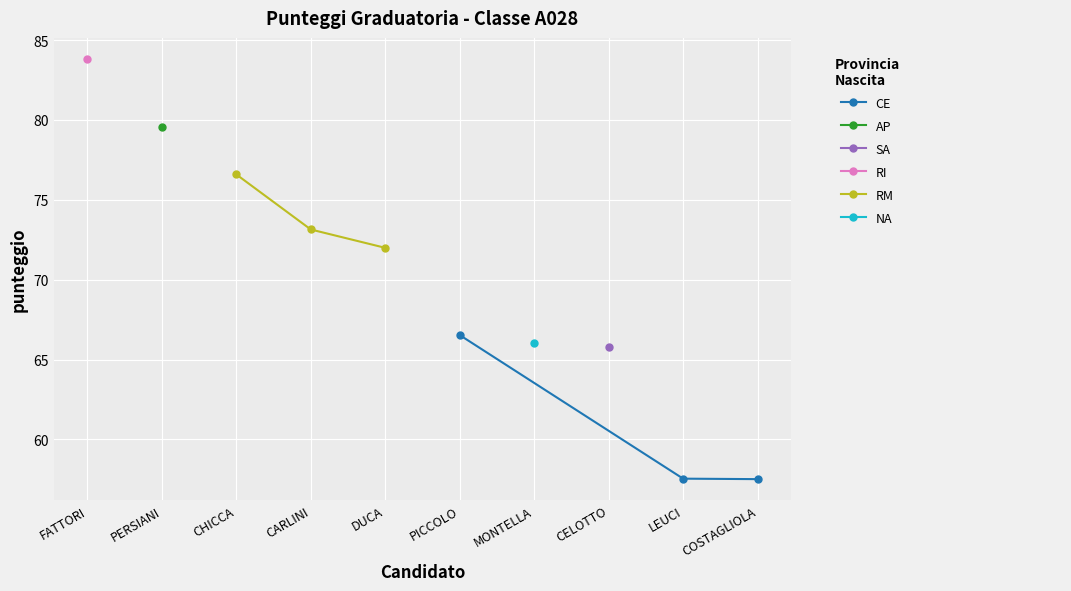

What position from the left is FATTORI?

1